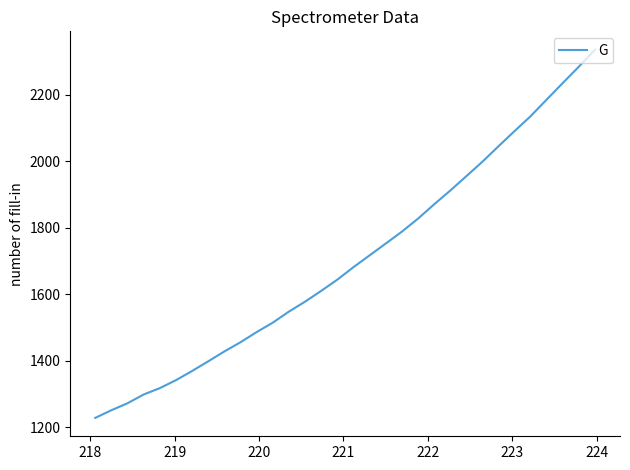

What is the difference between the second highest and second lowest values?

1032.9